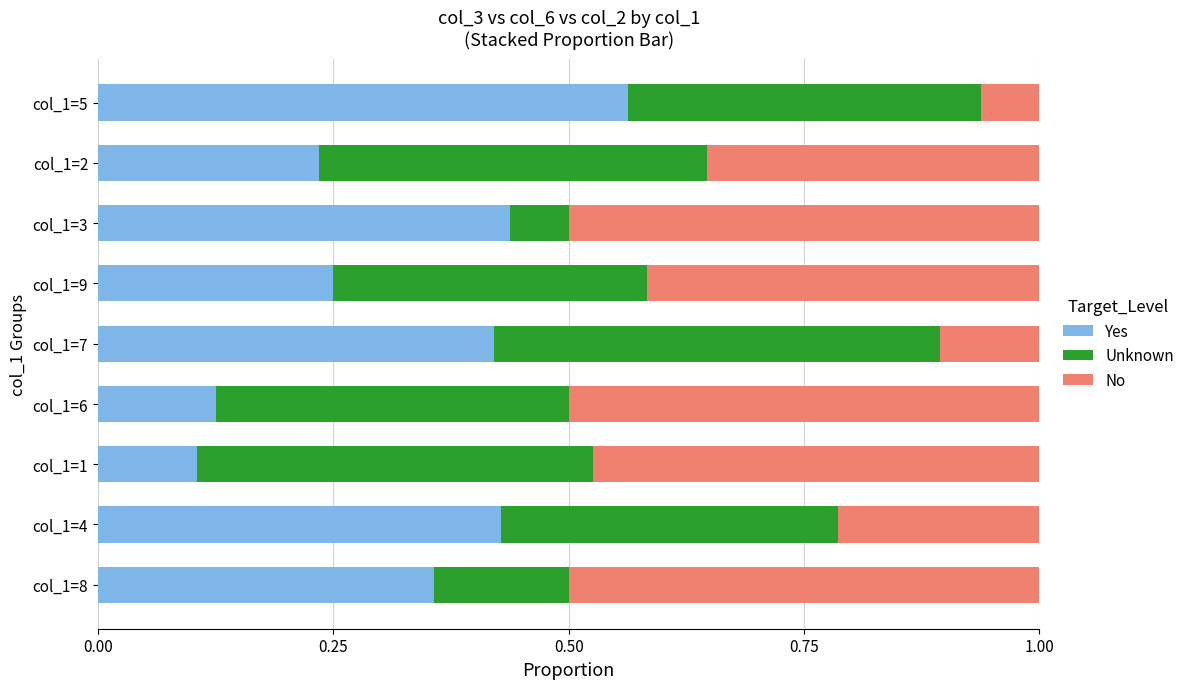

How many Yes values are between 0 and 1?

9